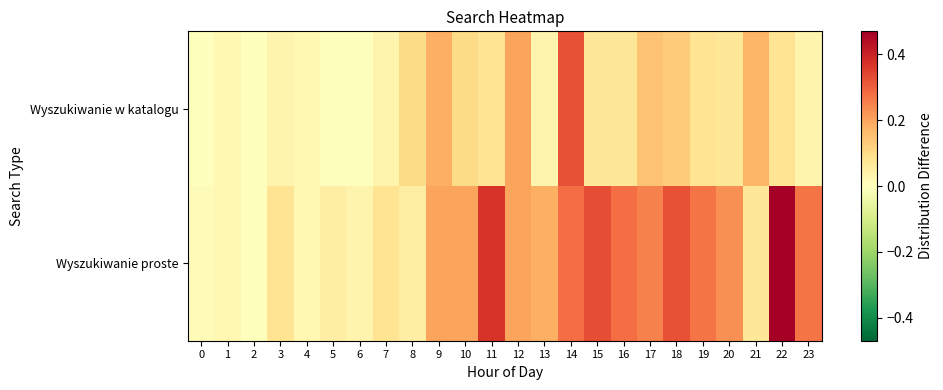

Reading left to right, transcribe all the data shown in this chart.

Wyszukiwanie proste: 0=0.0	1=0.0	2=0.0	3=0.1	4=0.0	5=0.1	6=0.0	7=0.1	8=0.1	9=0.2	10=0.2	11=0.4	12=0.2	13=0.2	14=0.3	15=0.3	16=0.3	17=0.2	18=0.3	19=0.3	20=0.2	21=0.1	22=0.5	23=0.3
Wyszukiwanie w katalogu: 0=0.0	1=0.0	2=0.0	3=0.0	4=0.0	5=0.0	6=0.0	7=0.0	8=0.1	9=0.2	10=0.1	11=0.1	12=0.2	13=0.0	14=0.3	15=0.1	16=0.1	17=0.1	18=0.1	19=0.1	20=0.1	21=0.2	22=0.1	23=0.0